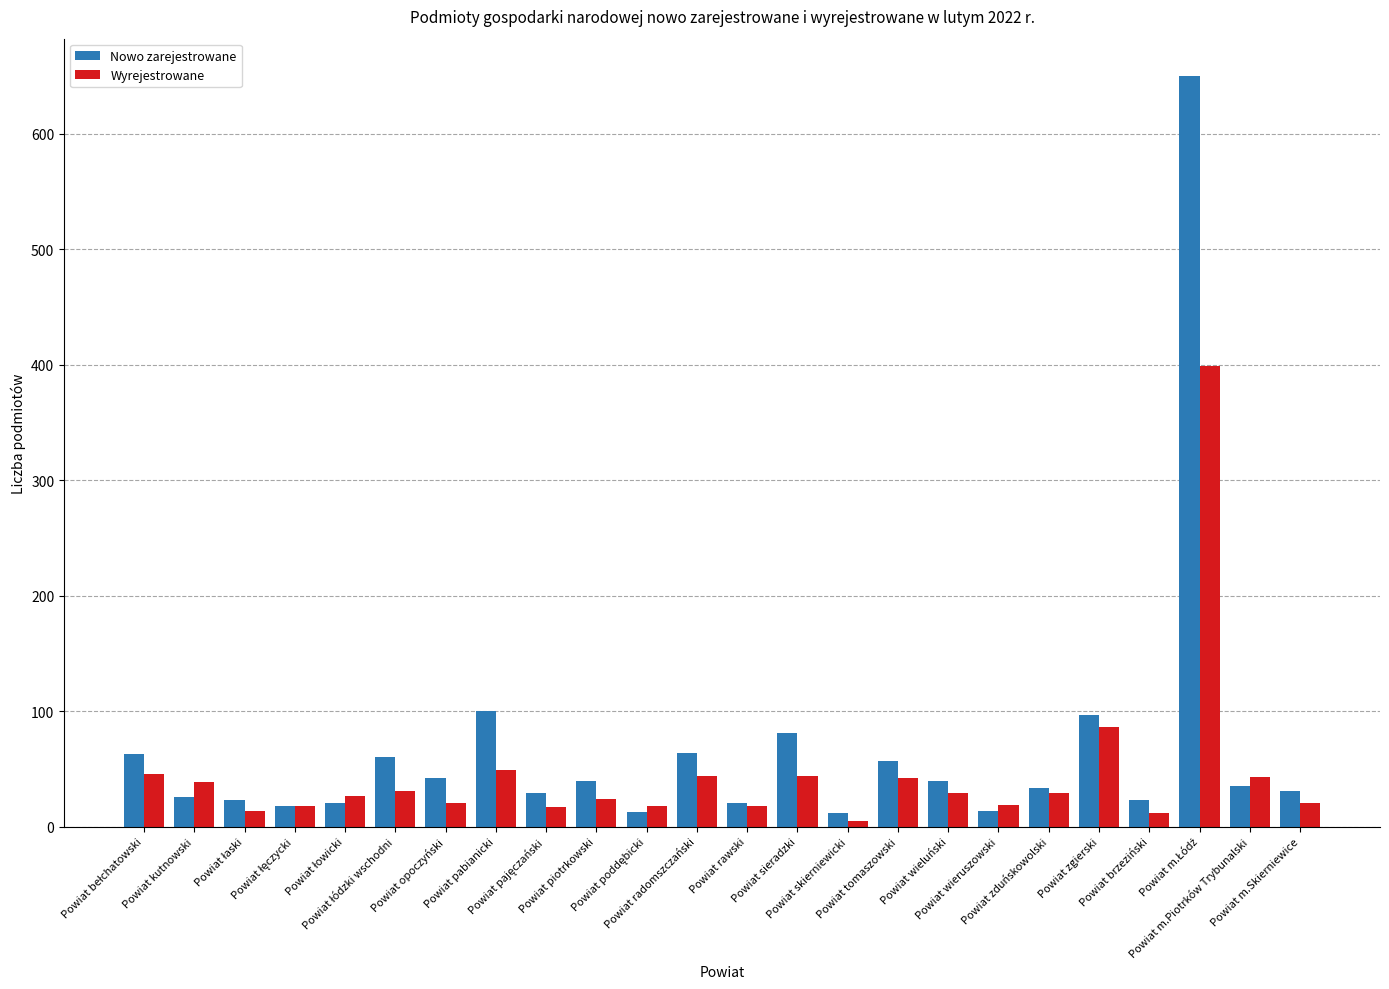

Rank the series by their maximum value, from lowest to highest.

Wyrejestrowane, Nowo zarejestrowane